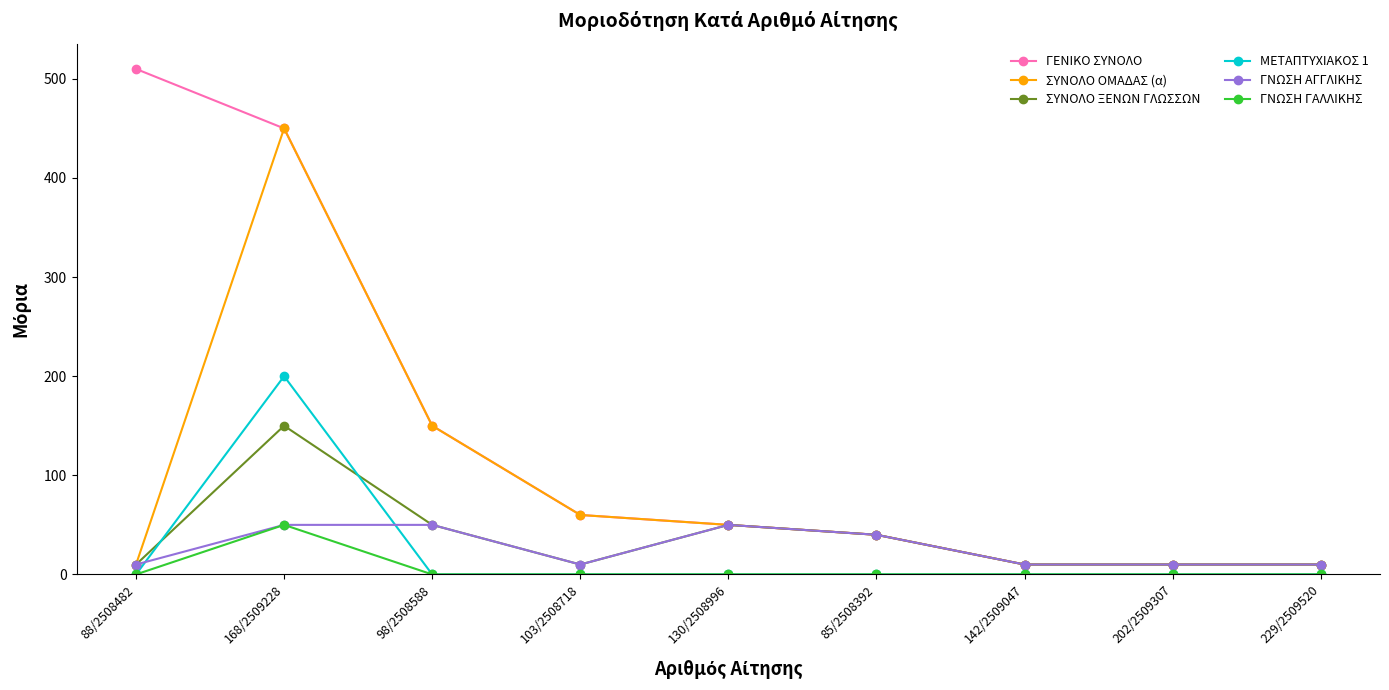

At how many categories does at least one series exceed 345?

2